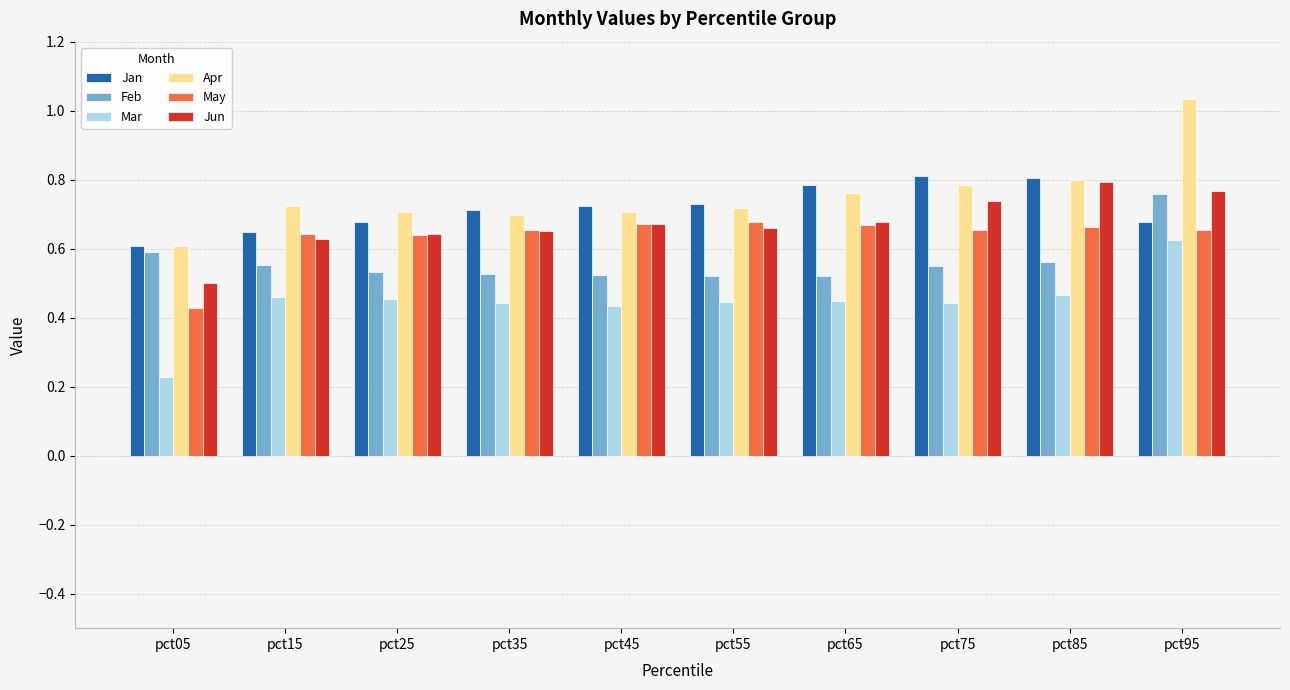

Which series has the widest spread of values?

Apr